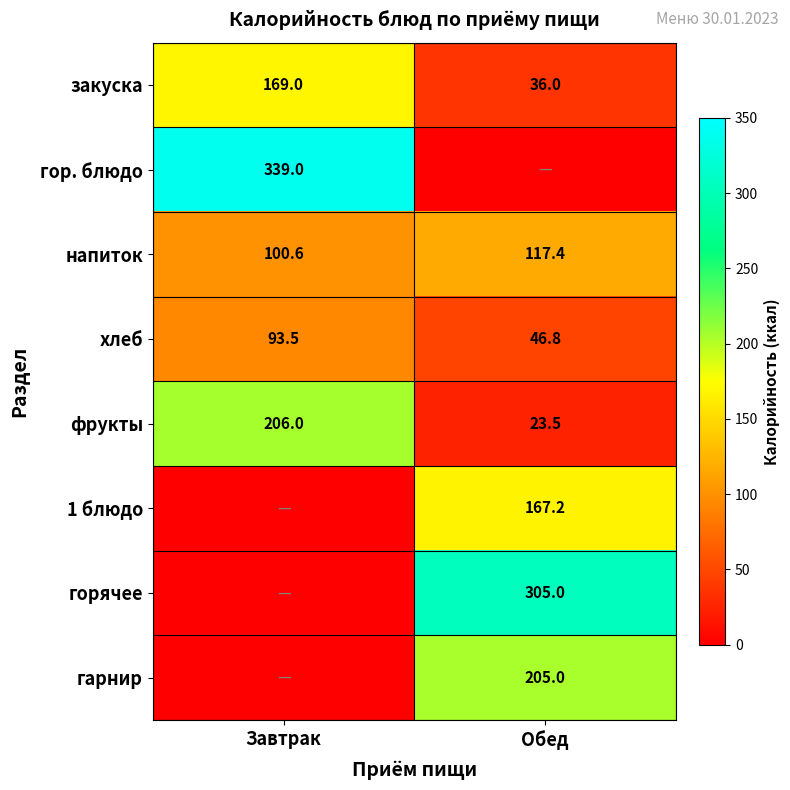

How many categories are shown in the chart?

2